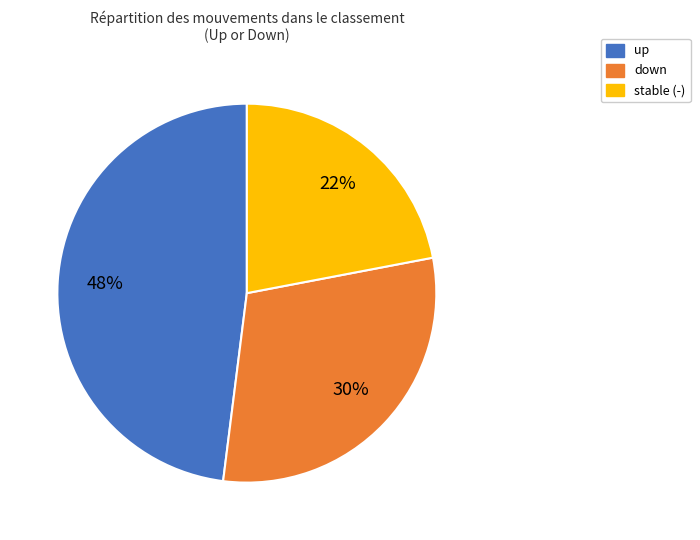

Does any single category account for the majority?

No